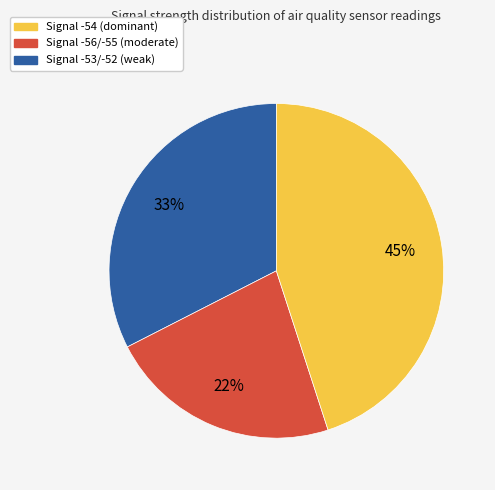

To the nearest percent, what is the average slice percentage?

33%